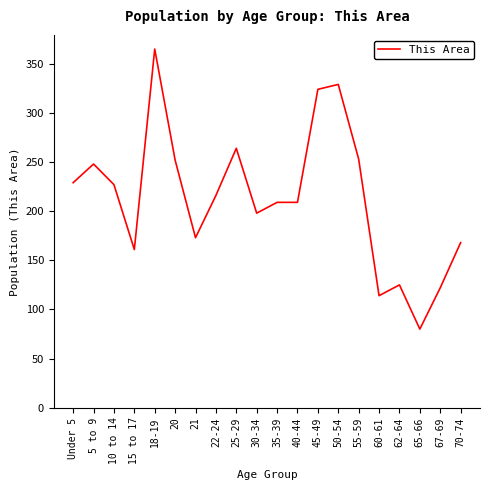

Which category has the lowest value across all series?

65-66